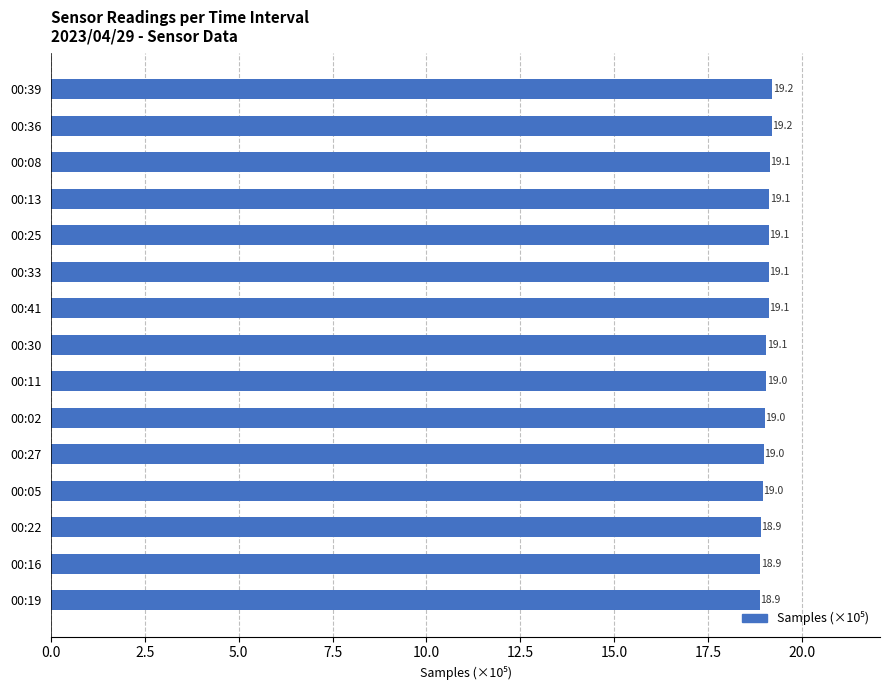

What position from the bottom is 00:02?

6